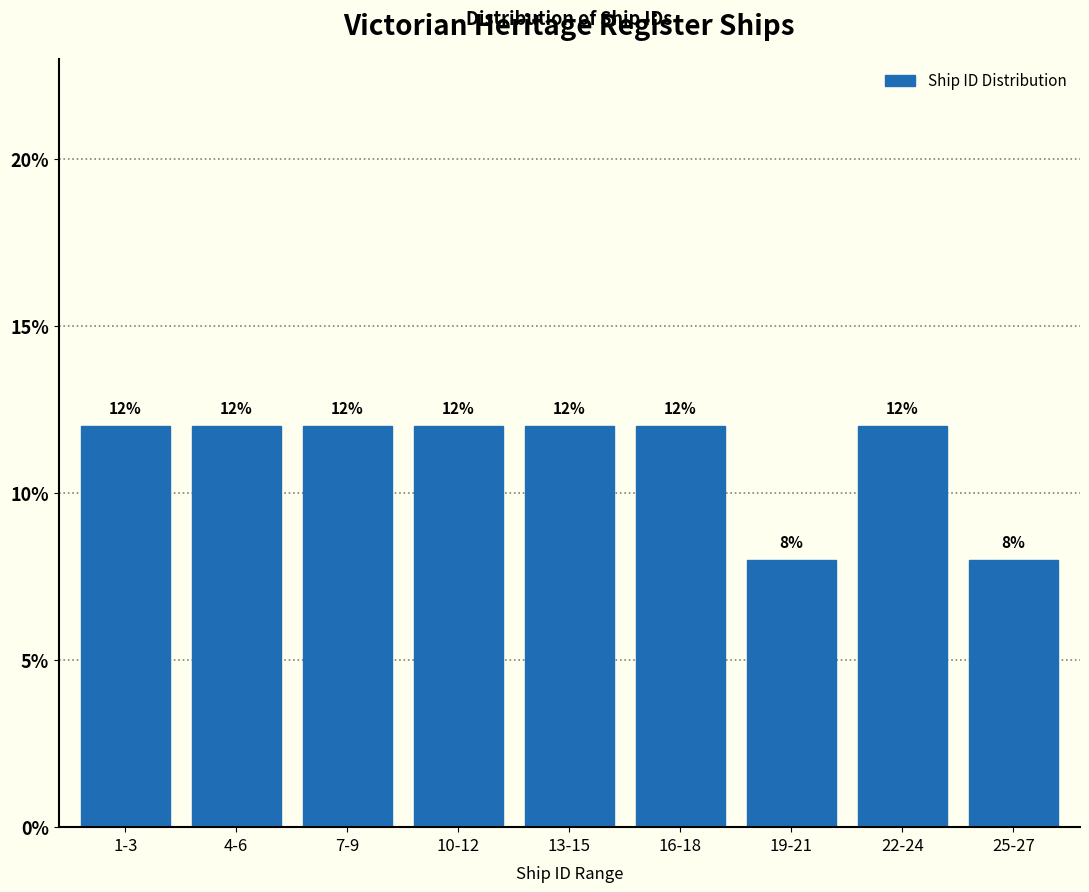

Reading right to left, transcribe all the data shown in this chart.

25-27=8	22-24=12	19-21=8	16-18=12	13-15=12	10-12=12	7-9=12	4-6=12	1-3=12